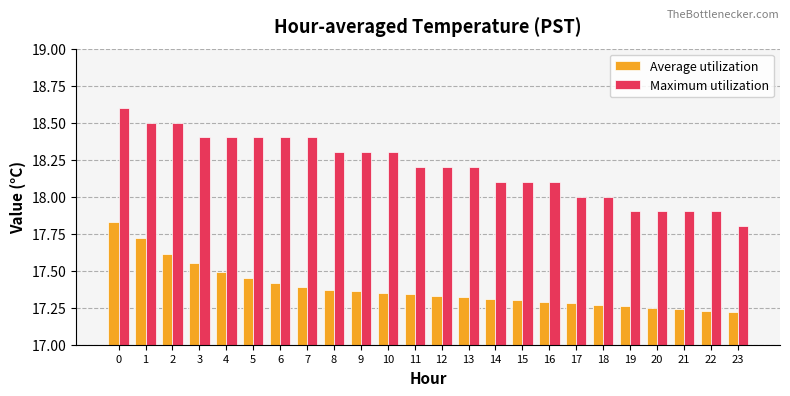

At 7, list the series in order from smallest to largest.

Average utilization, Maximum utilization